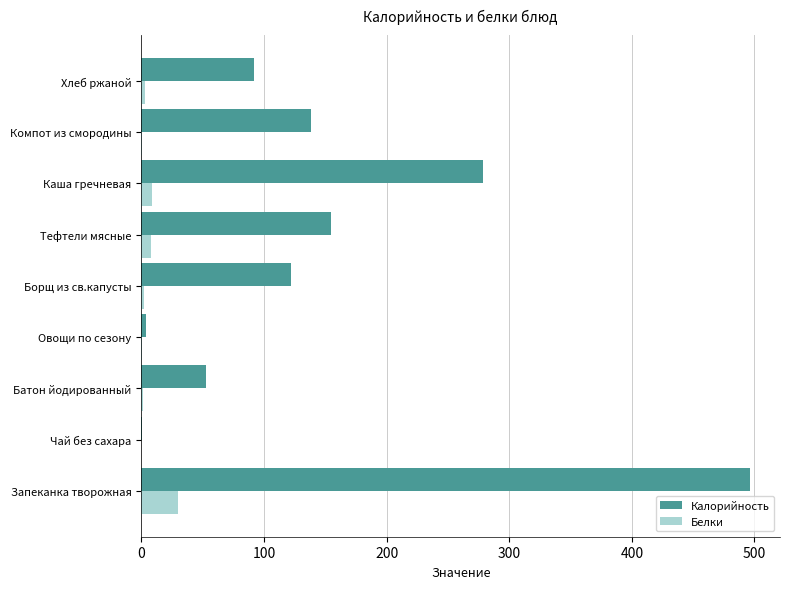

At which category is the sum across all series the highest?

Запеканка творожная